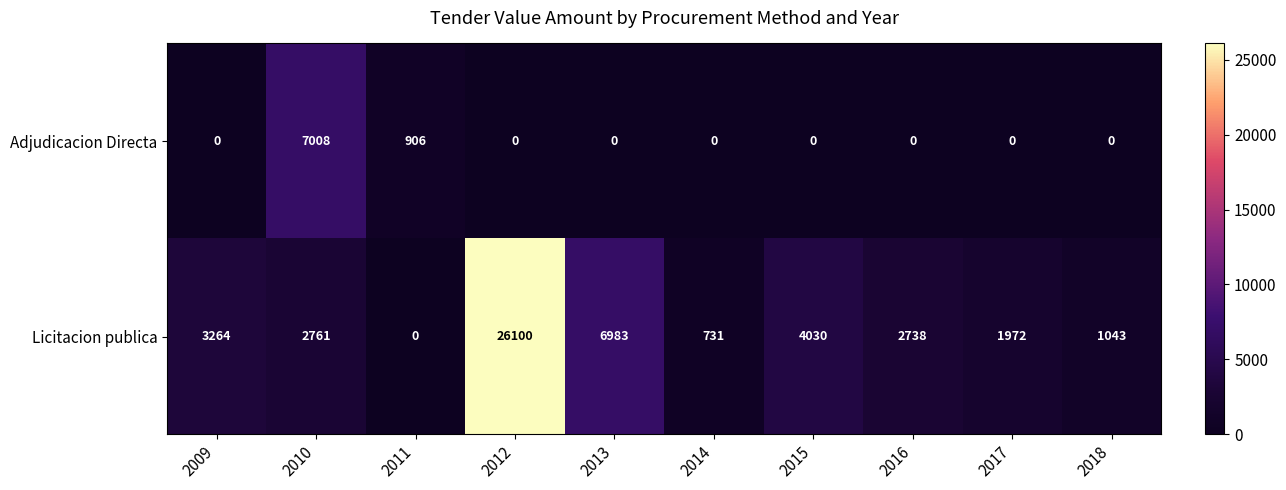

Rank the series by their average value, from highest to lowest.

Licitacion publica, Adjudicacion Directa